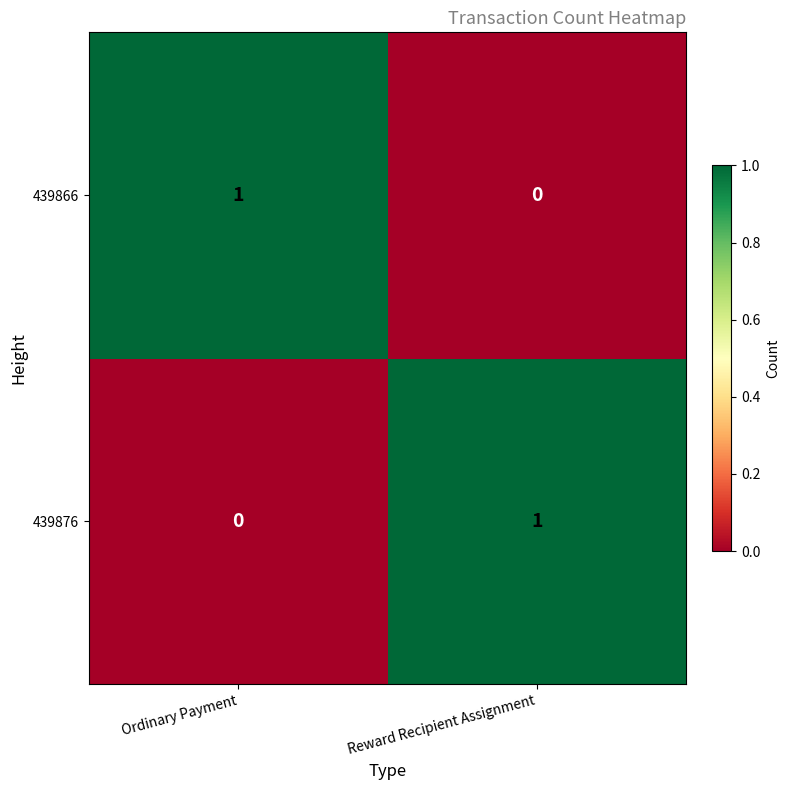

What is the total value across all series at Reward Recipient Assignment?

1